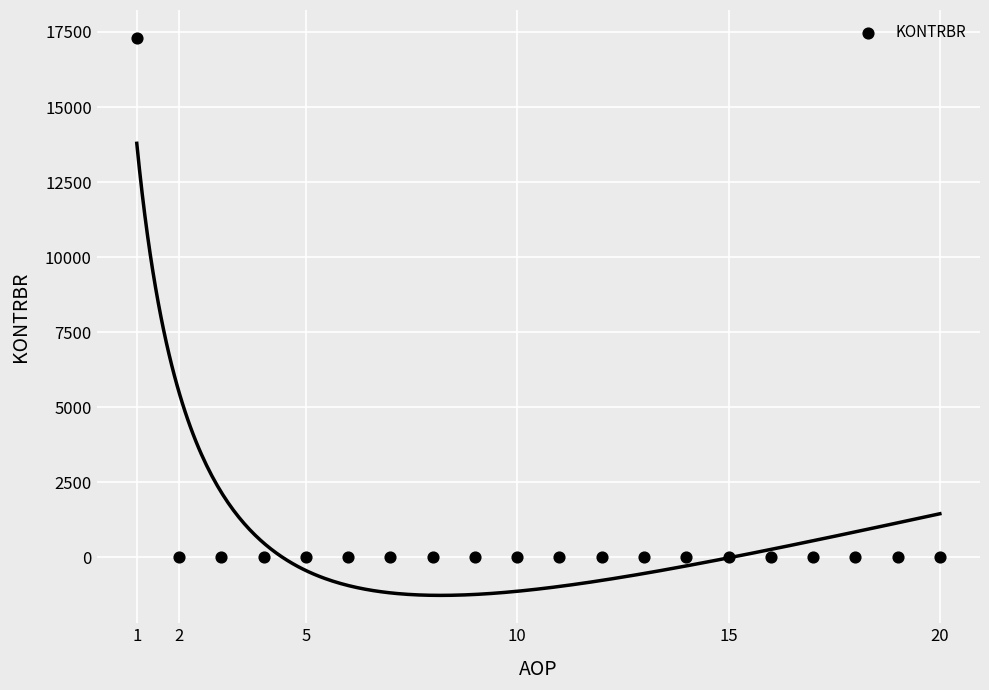

What is the range of Y values (max minus min)?

17303.9